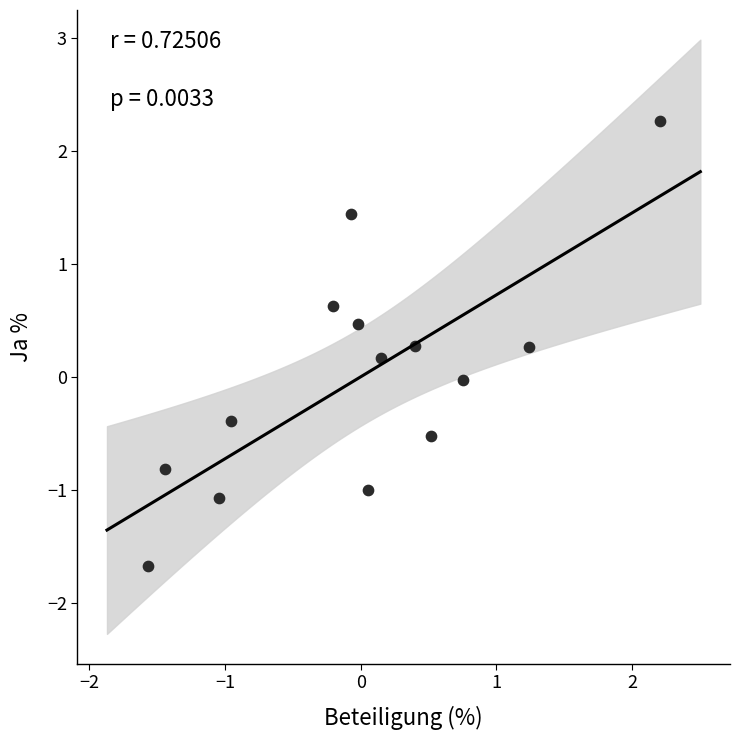

What is the range of X values (max minus min)?

3.8